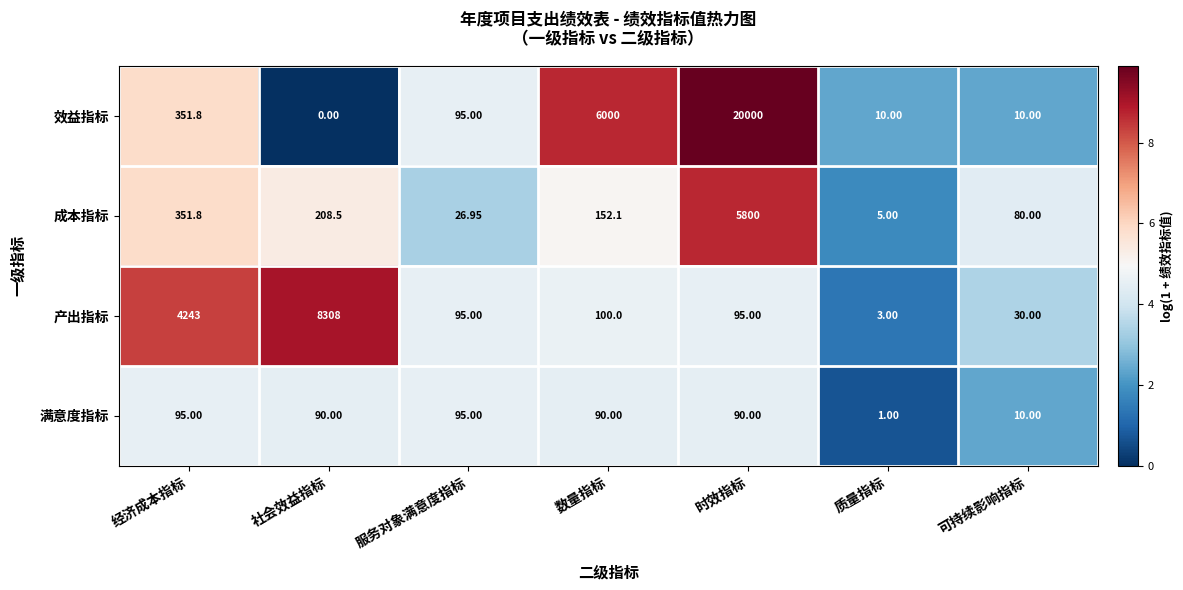

Which category has the highest value across all series?

时效指标